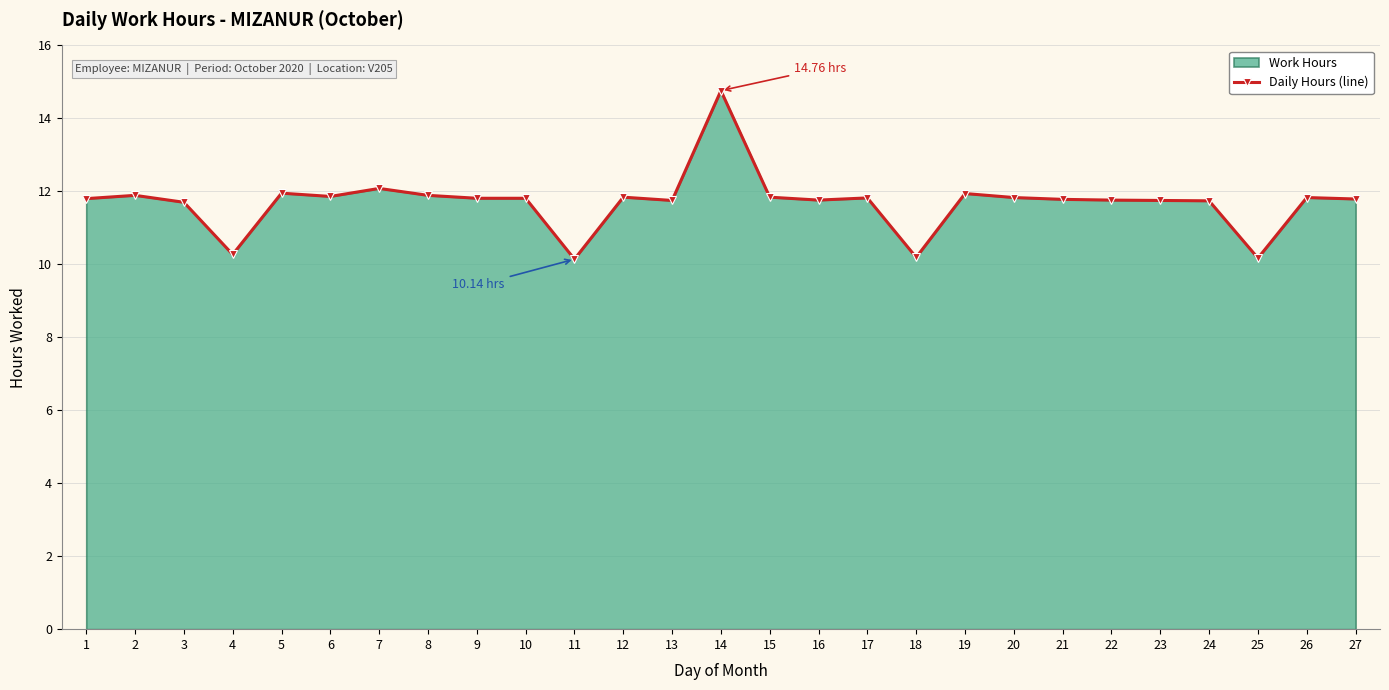

True or false: the data shows 16.0 at 16.

False